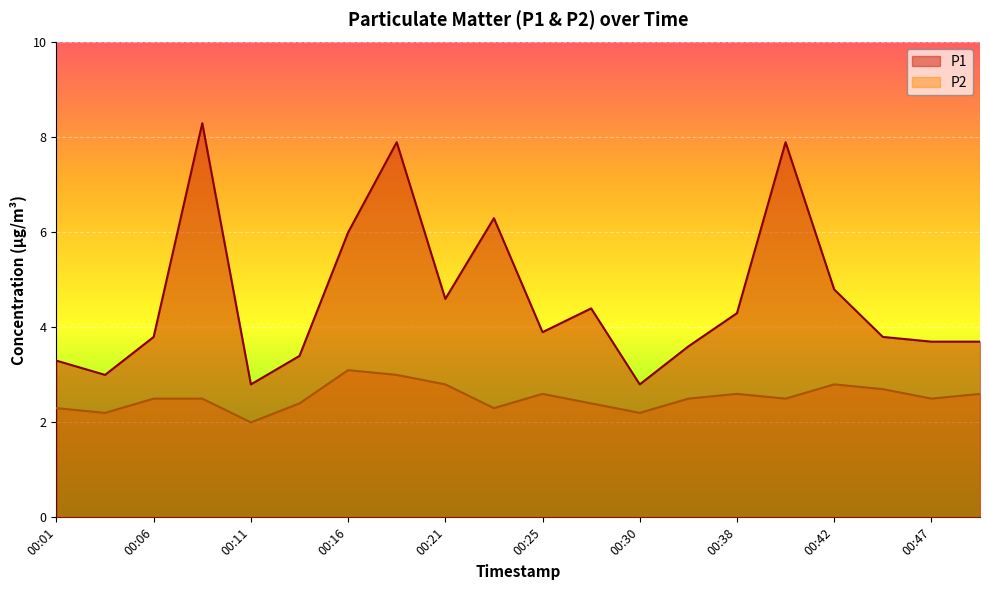

Which series changed the most between 00:11 and 00:40?

P1